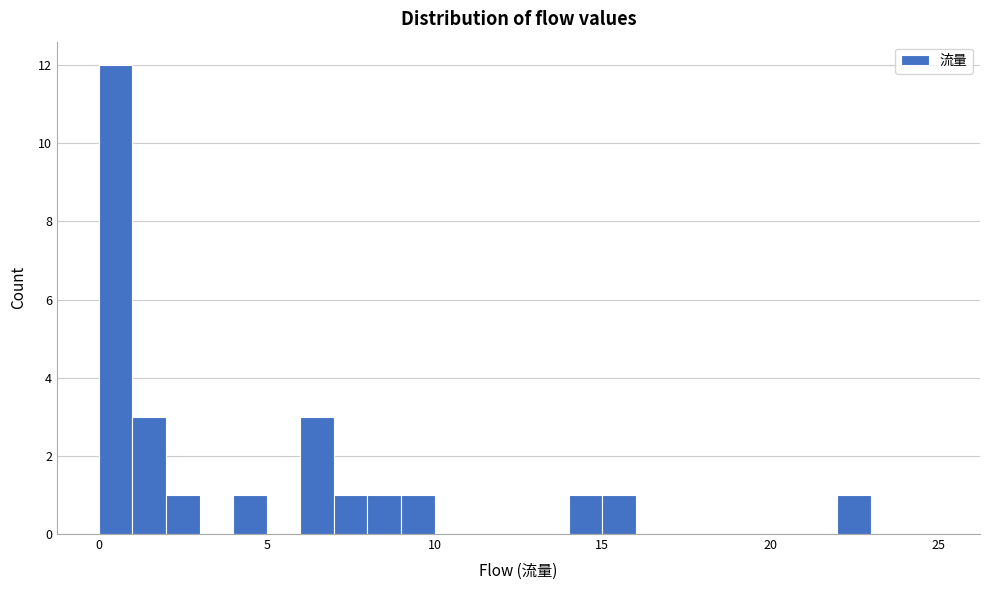

Read against the x-axis, roughly where is the centre of the tallest bar?

0.5